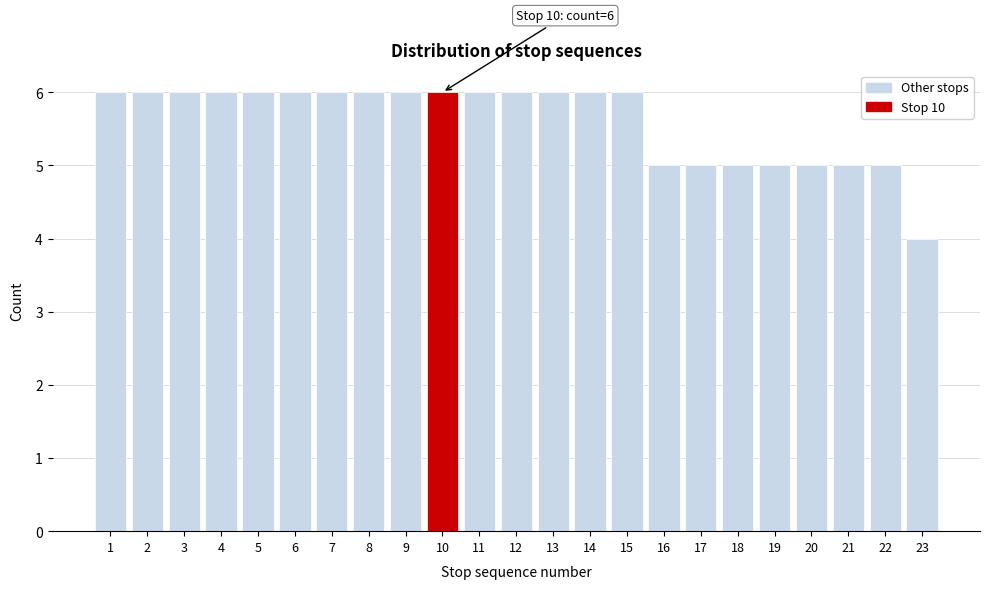

Reading left to right, transcribe all the data shown in this chart.

6	6	6	6	6	6	6	6	6	6	6	6	6	6	6	5	5	5	5	5	5	5	4